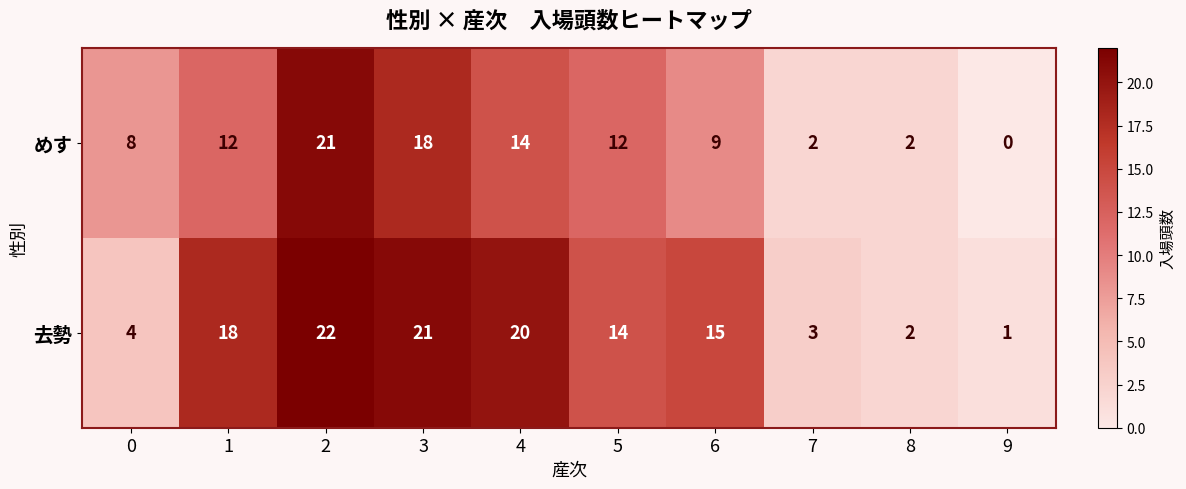

Reading left to right, extract all data points from this chart.

めす: 0=8	1=12	2=21	3=18	4=14	5=12	6=9	7=2	8=2	9=0
去勢: 0=4	1=18	2=22	3=21	4=20	5=14	6=15	7=3	8=2	9=1